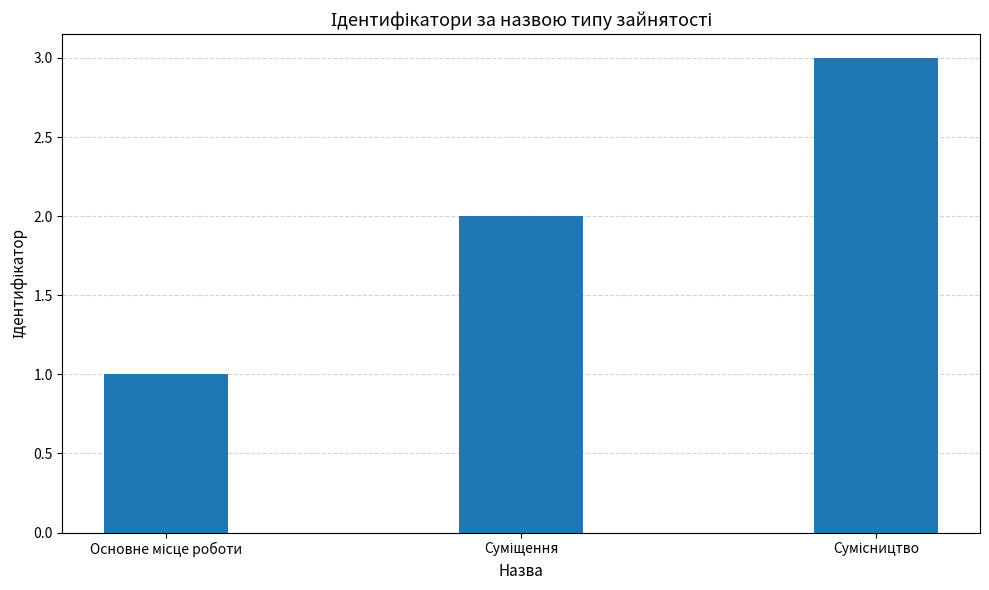

What is the greatest value displayed?

3